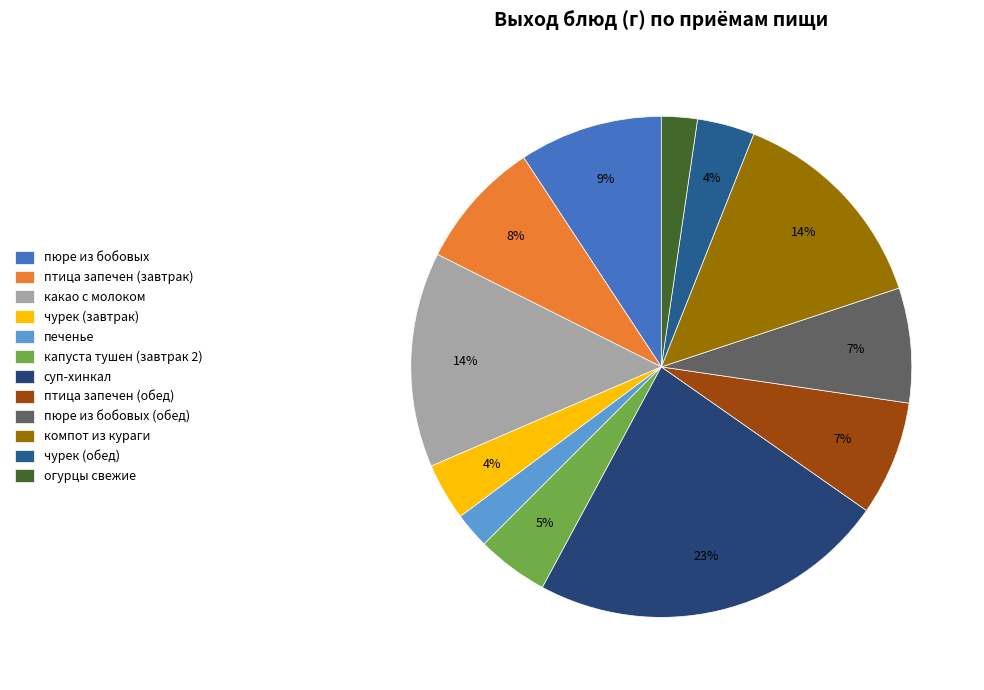

What percentage is the птица запечен (обед) slice, to the nearest percent?

7%